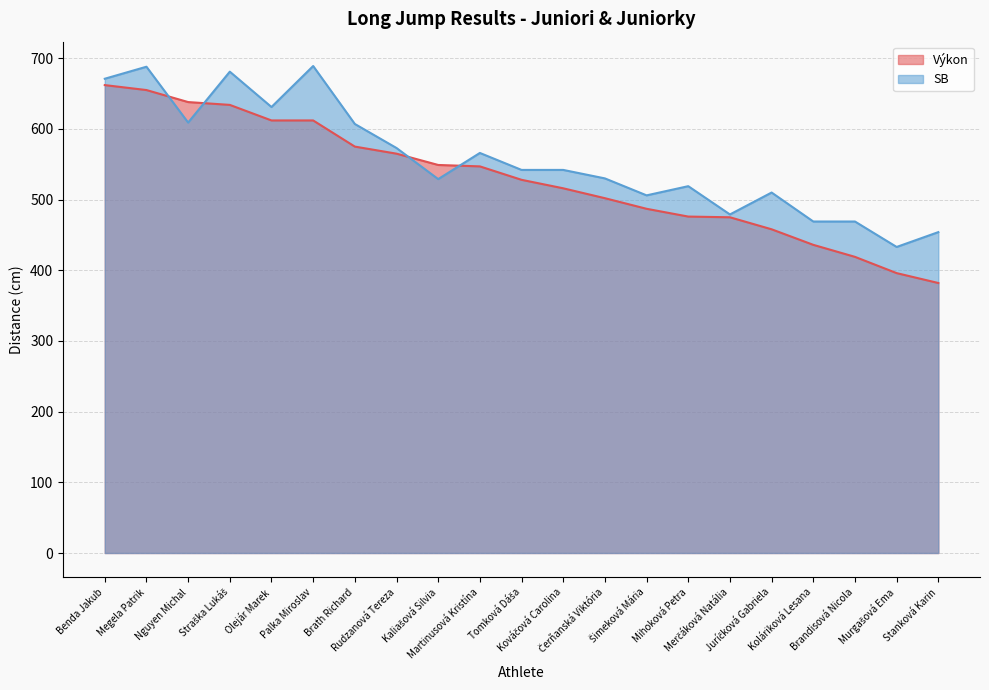

How many lines are shown in the chart?

2